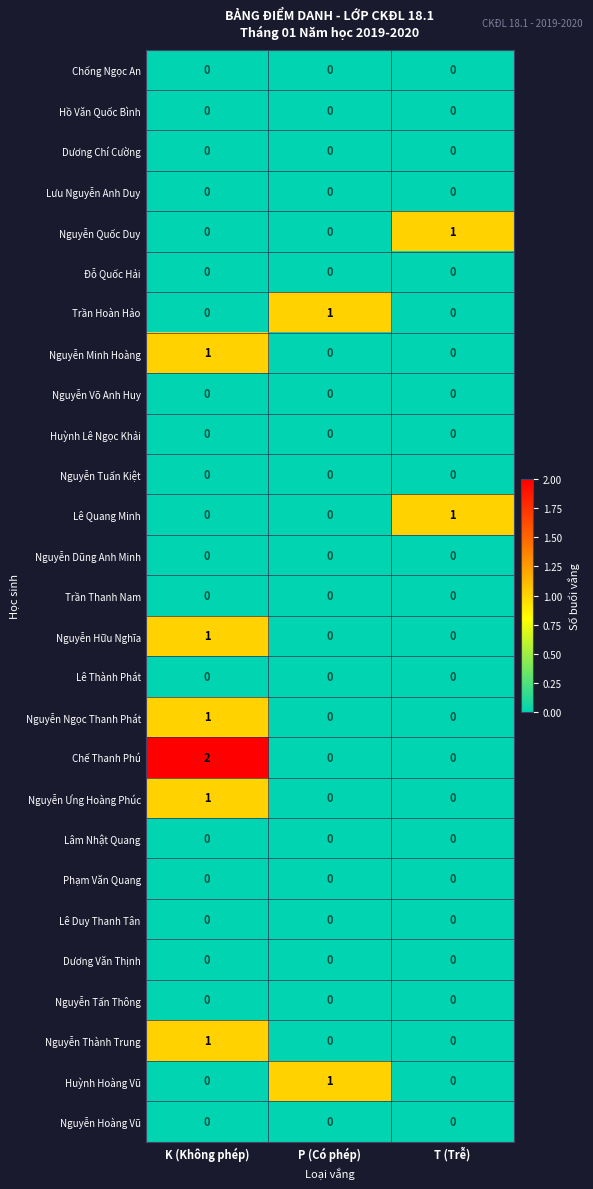

Count the Chế Thanh Phú values in the range 0 to 2.

3